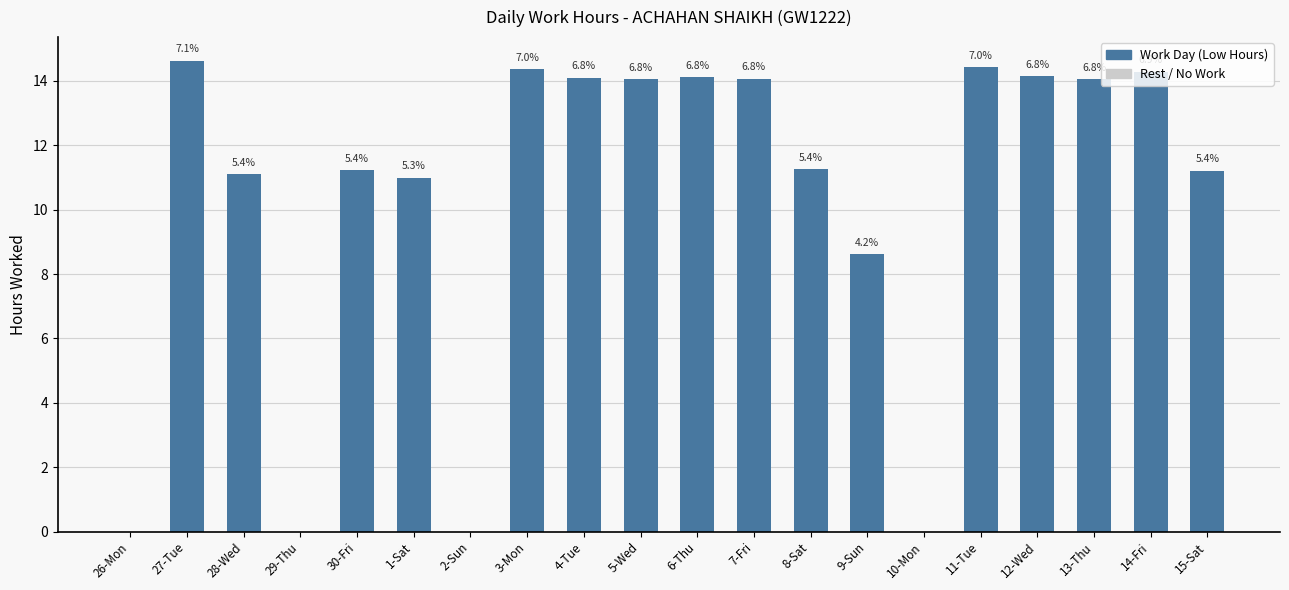

Are the bars horizontal?

No